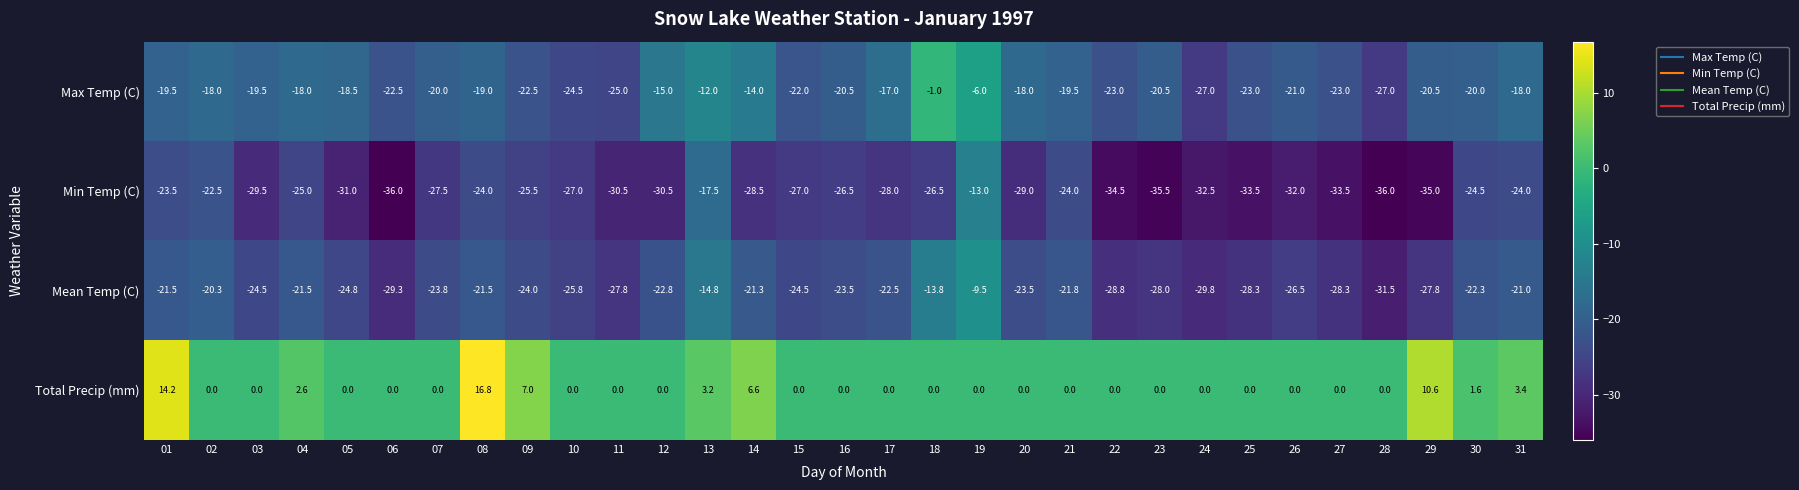

How many distinct data groups are displayed?

4